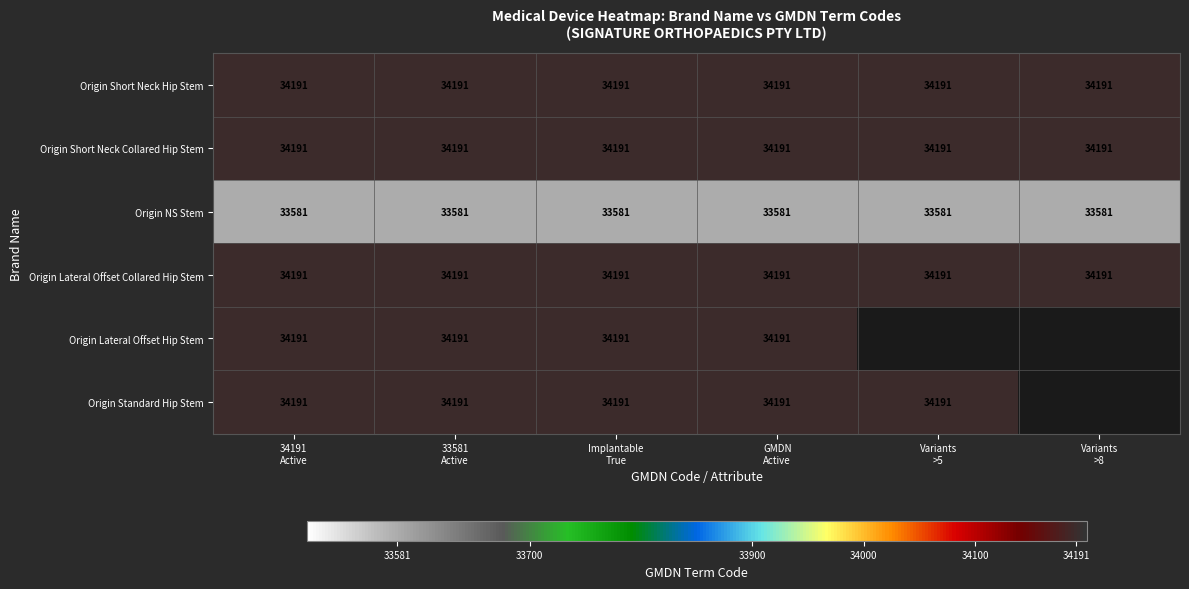

What is the maximum value for Origin Short Neck Collared Hip Stem?

34191.0